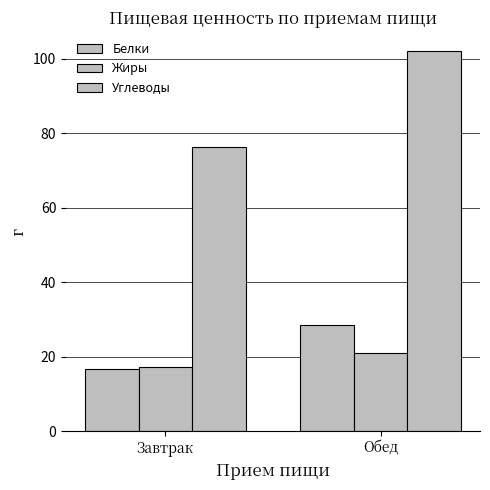

Reading left to right, transcribe all the data shown in this chart.

Белки: Завтрак=16.7	Обед=28.5
Жиры: Завтрак=17.3	Обед=21.1
Углеводы: Завтрак=76.4	Обед=102.1